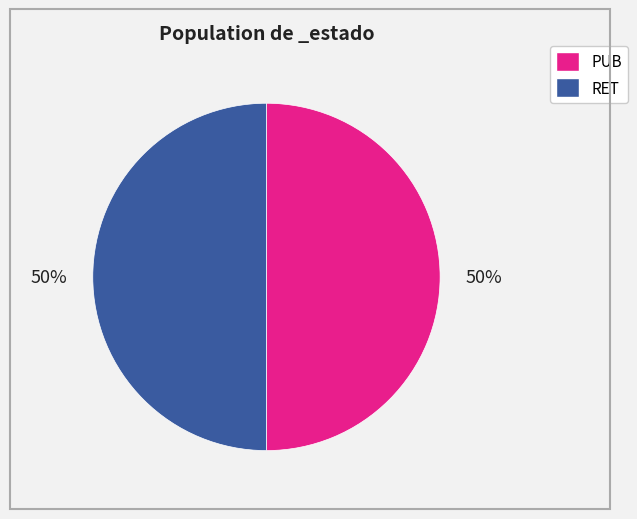

What percentage is the RET slice, to the nearest percent?

50%